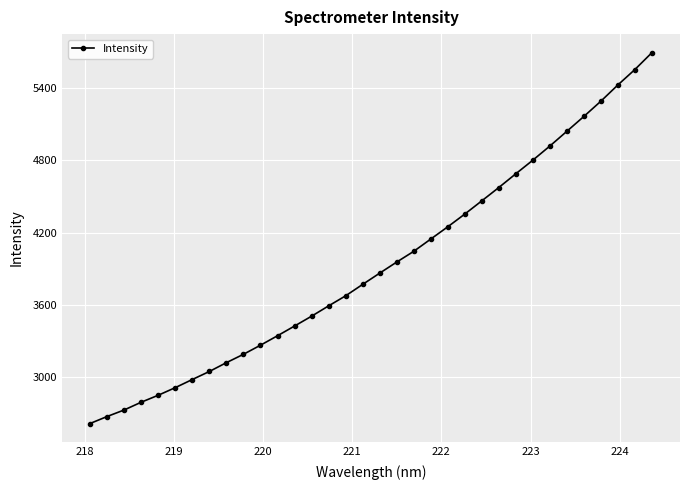

What is the greatest value displayed?

5694.4